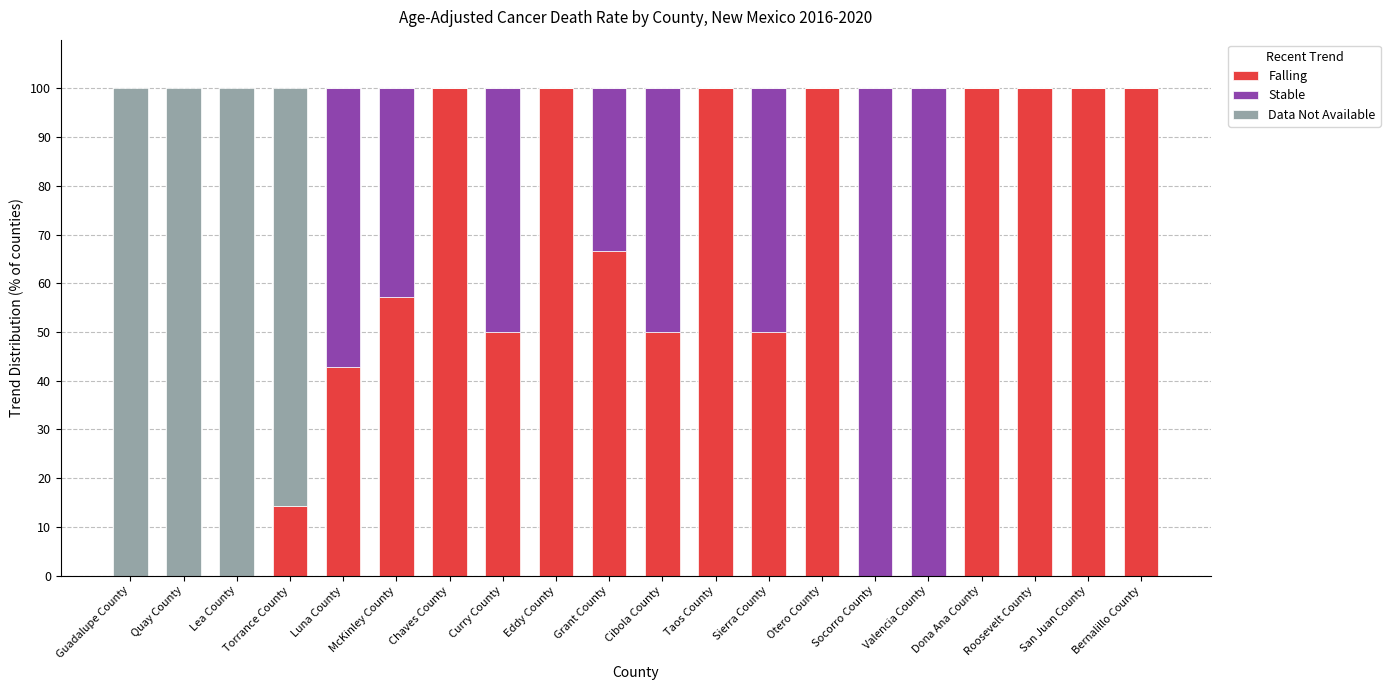

What is the total value across all series at Otero County?

100.0